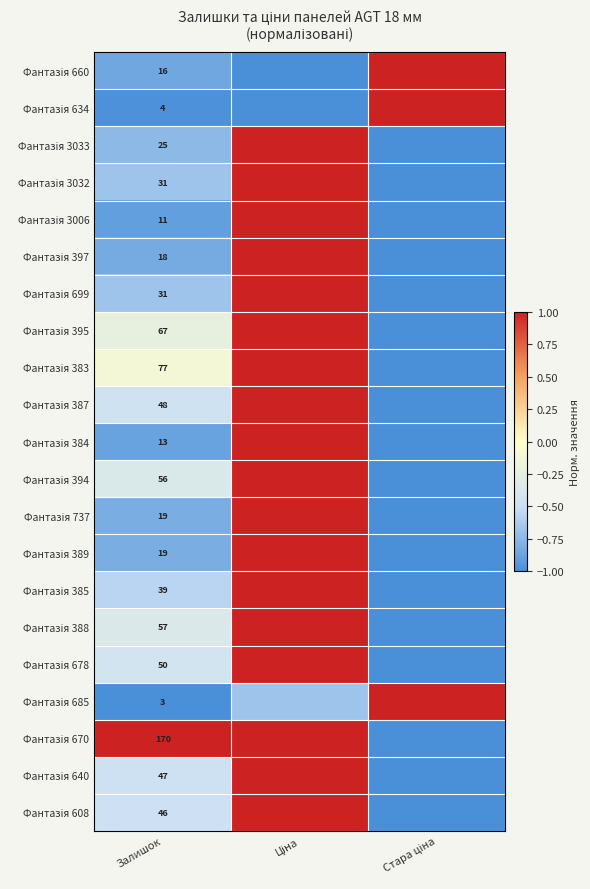

At which label is Фантазія 678 closest to 0?

Залишок